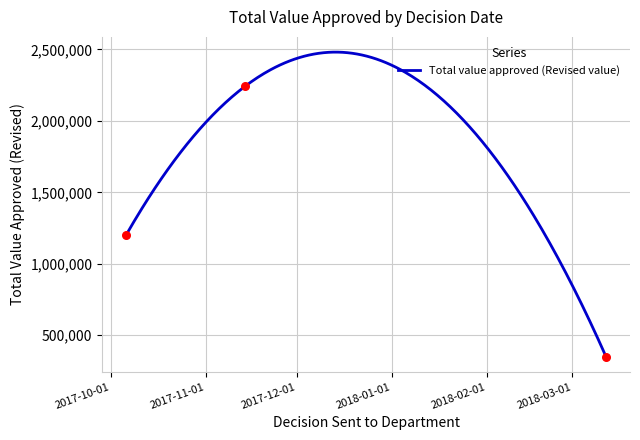

Between 2017-10-06 and 2017-11-14, which is larger?

2017-11-14